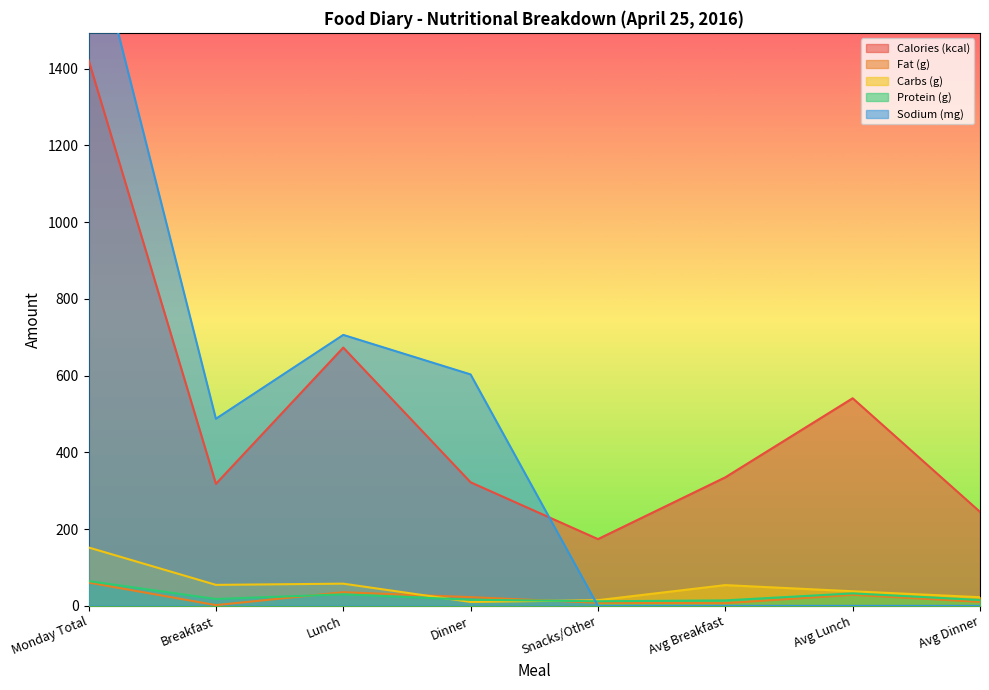

What position from the right is Snacks/Other?

4